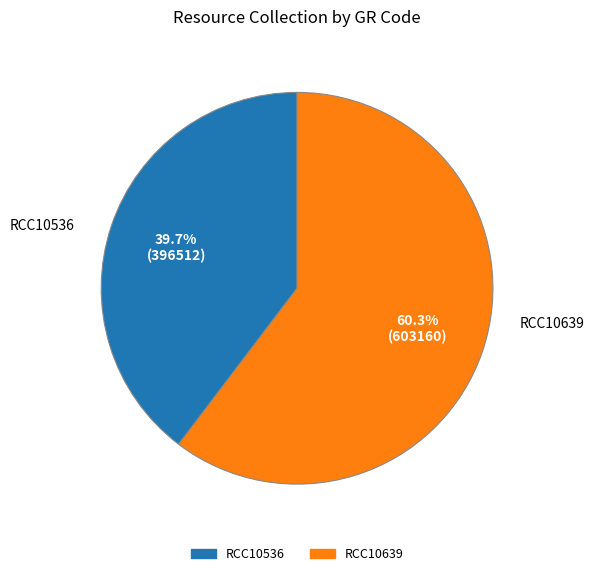

Which category has the smallest portion of the pie?

RCC10536